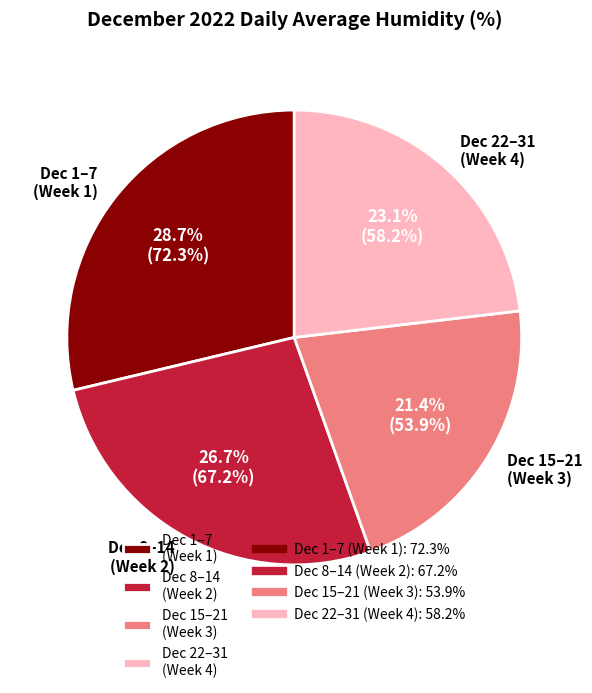

What percentage do Dec 8–14 (Week 2) and Dec 15–21 (Week 3) together represent?

48.1%